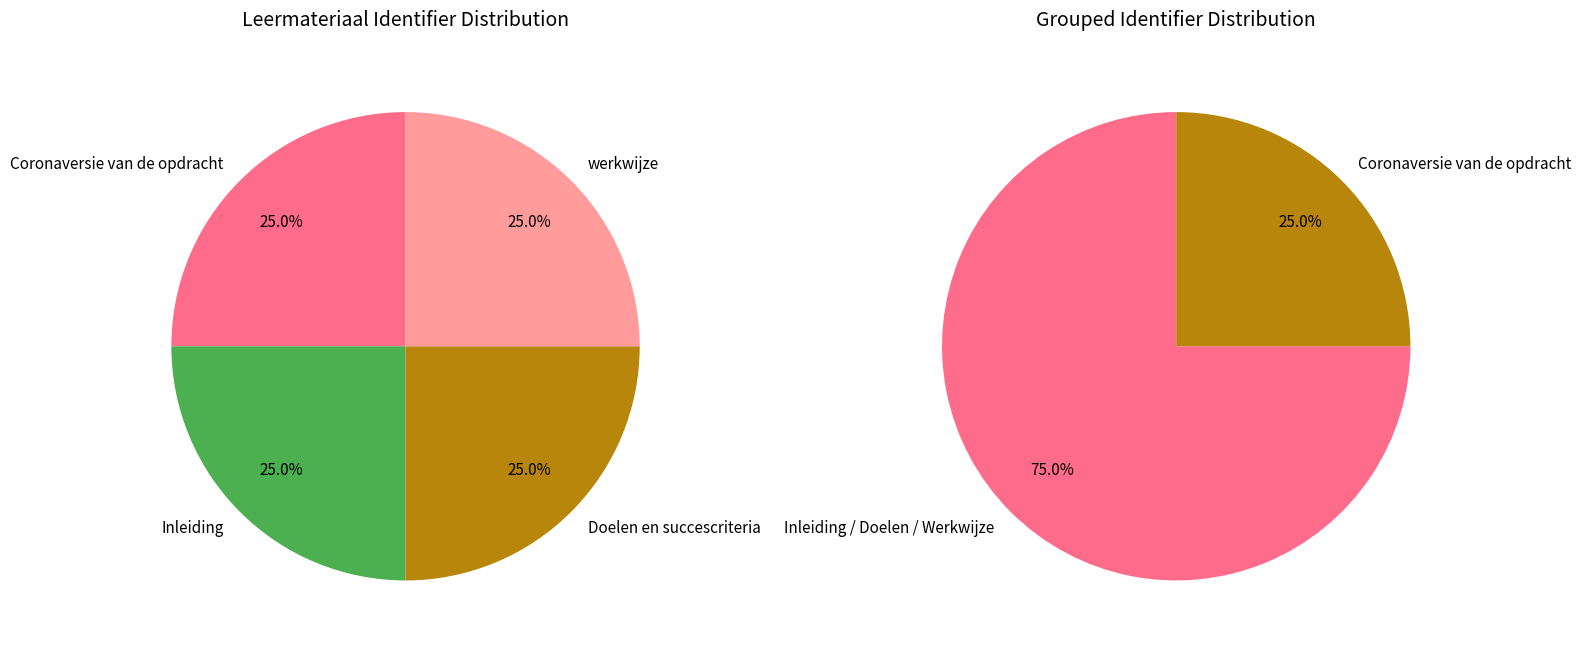

What portion of the pie excludes Coronaversie van de opdracht?

75.0%